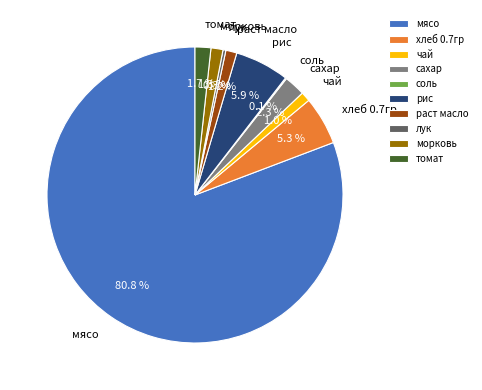

Does раст масло account for over 50% of the chart?

No